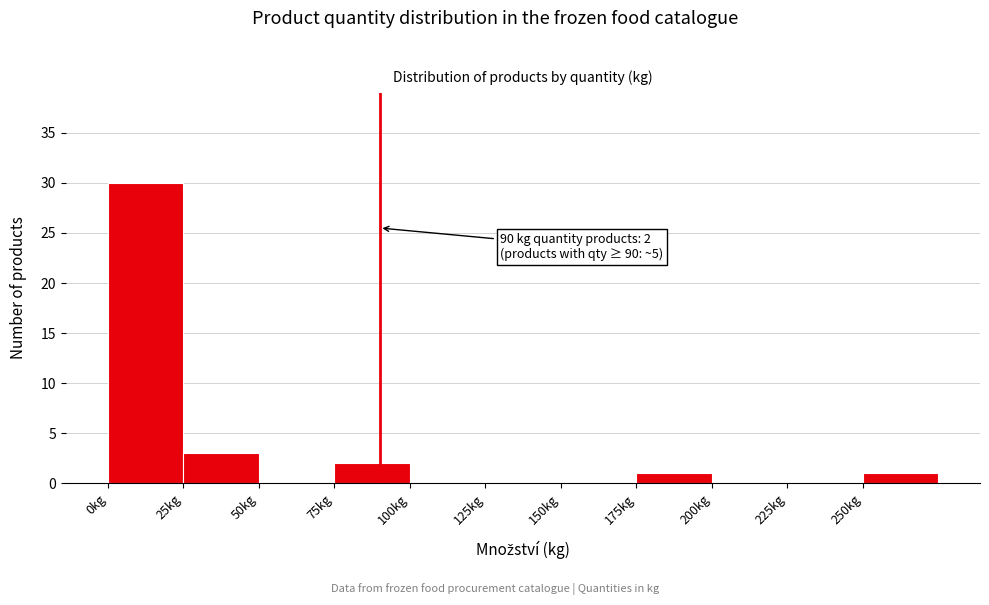

Over which range of the x-axis is the bar tallest?

0 to 25